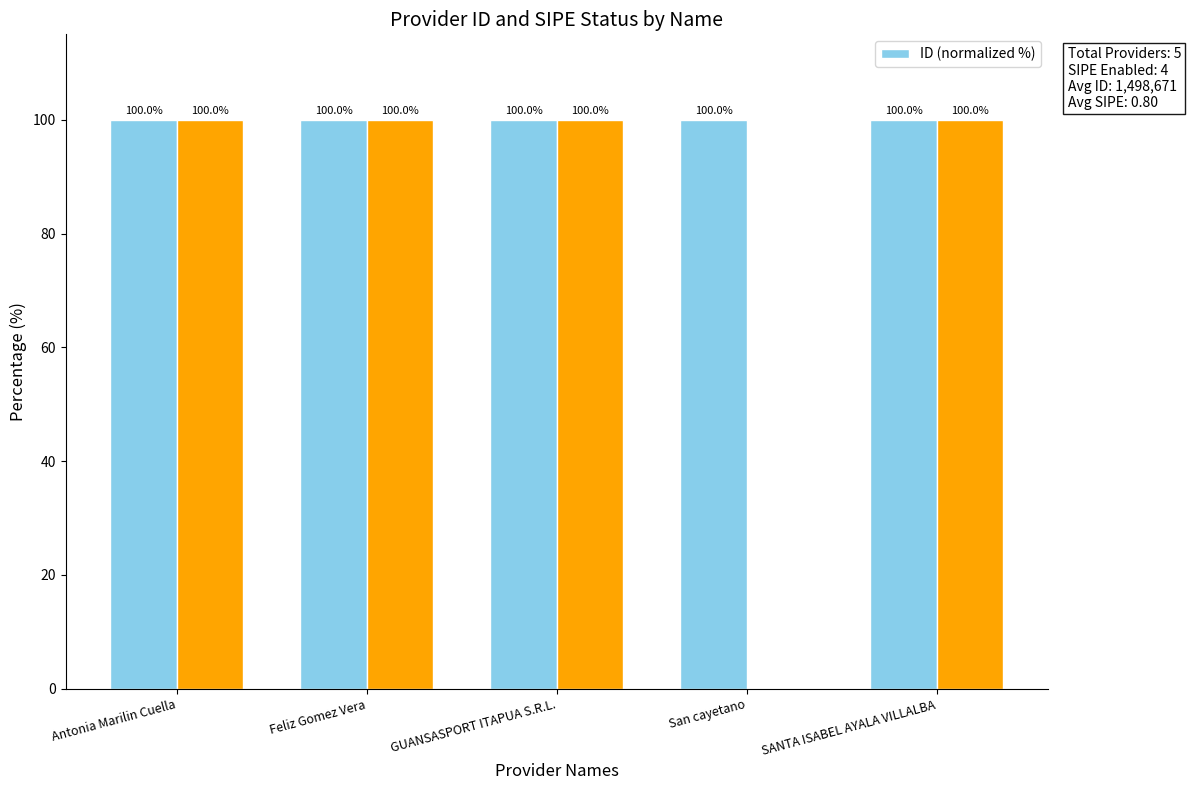

The value at San cayetano is 100.0. True or false?

True